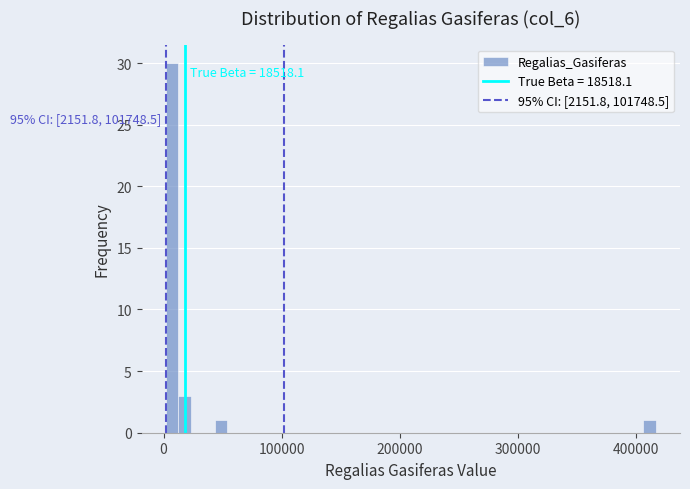

Read against the x-axis, roughly where is the centre of the tallest bar?

10000